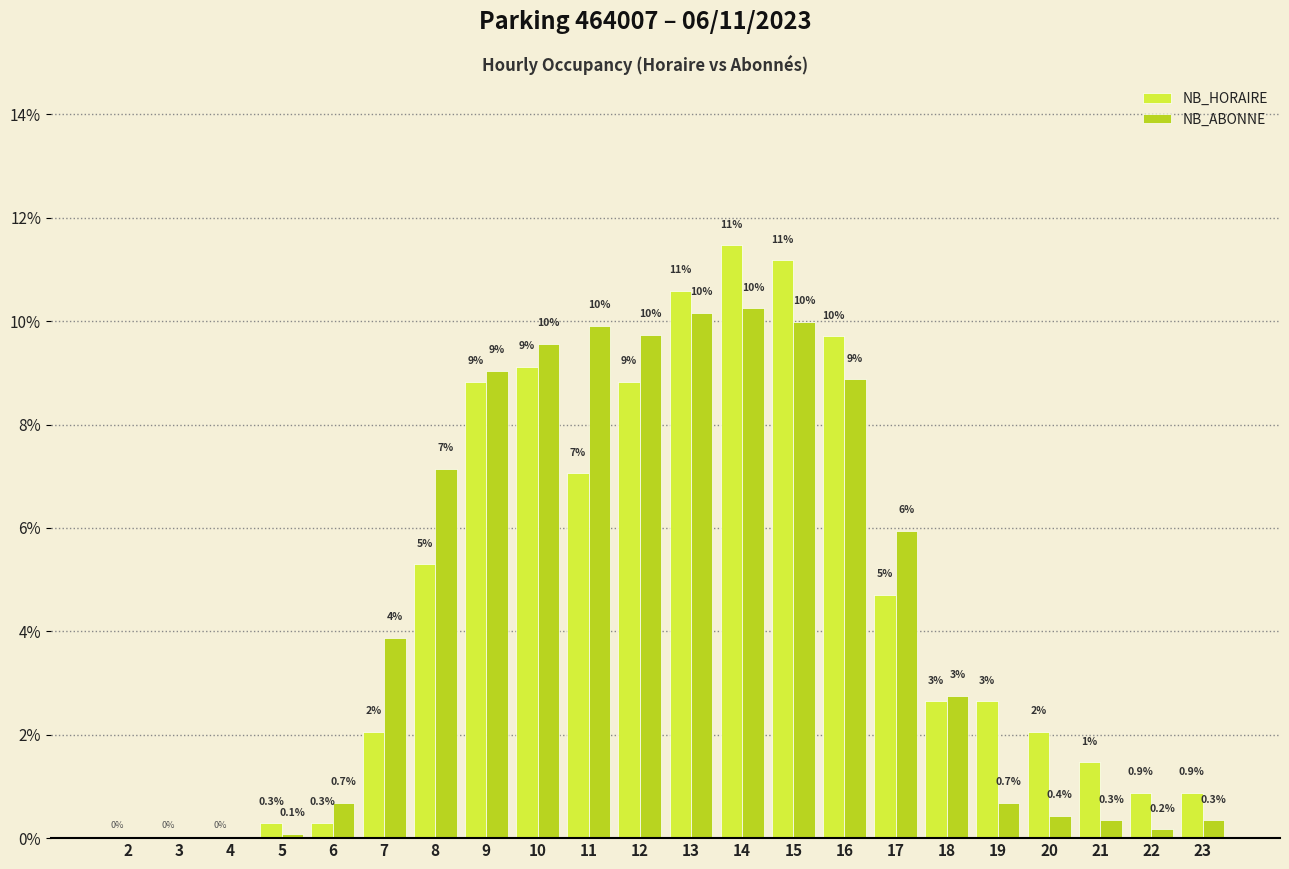

Which series changed the most between 9 and 13?

NB_HORAIRE